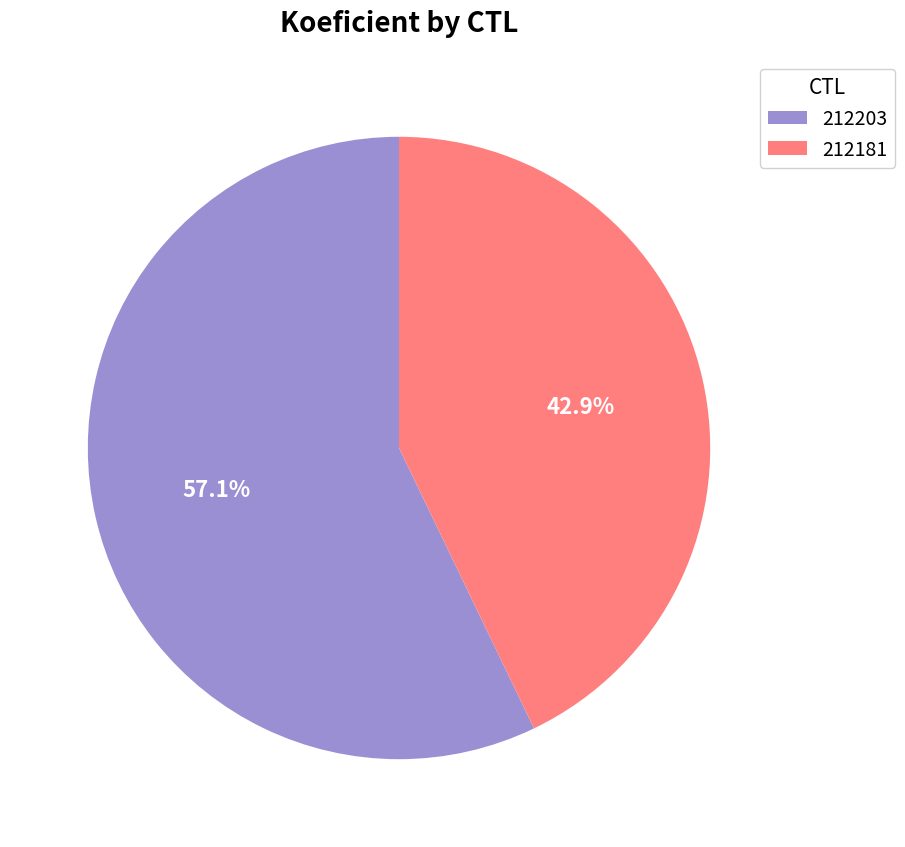

What is the majority slice?

212203